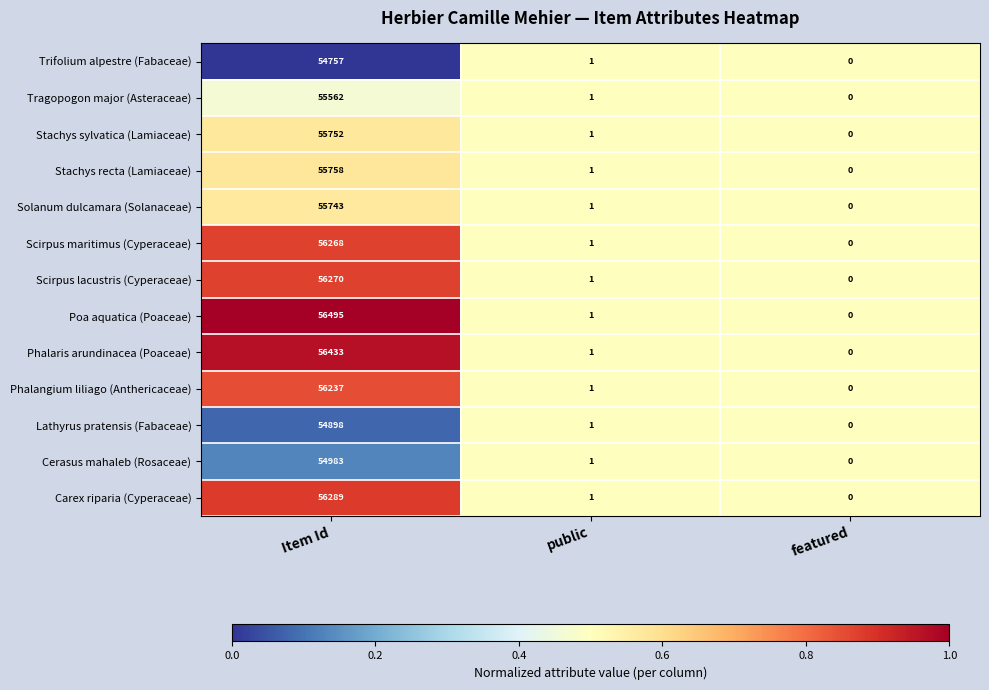

Rank the series by their maximum value, from highest to lowest.

Poa aquatica (Poaceae), Phalaris arundinacea (Poaceae), Carex riparia (Cyperaceae), Scirpus lacustris (Cyperaceae), Scirpus maritimus (Cyperaceae), Phalangium liliago (Anthericaceae), Stachys recta (Lamiaceae), Stachys sylvatica (Lamiaceae), Solanum dulcamara (Solanaceae), Tragopogon major (Asteraceae), Cerasus mahaleb (Rosaceae), Lathyrus pratensis (Fabaceae), Trifolium alpestre (Fabaceae)